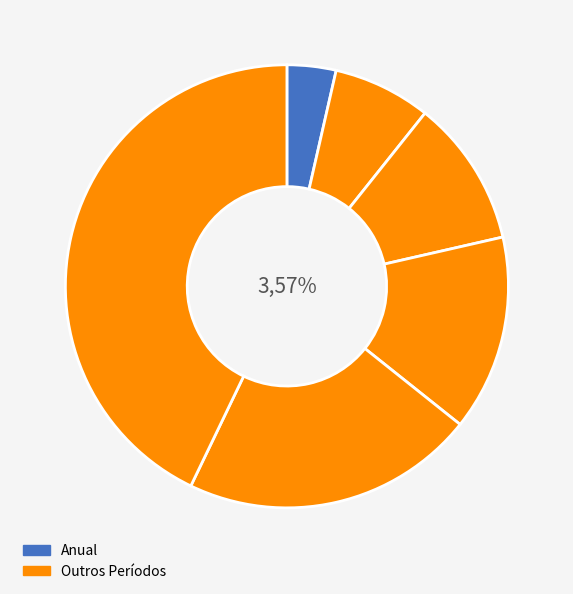

The Cuatrimestral slice represents 11% of the pie. True or false?

True